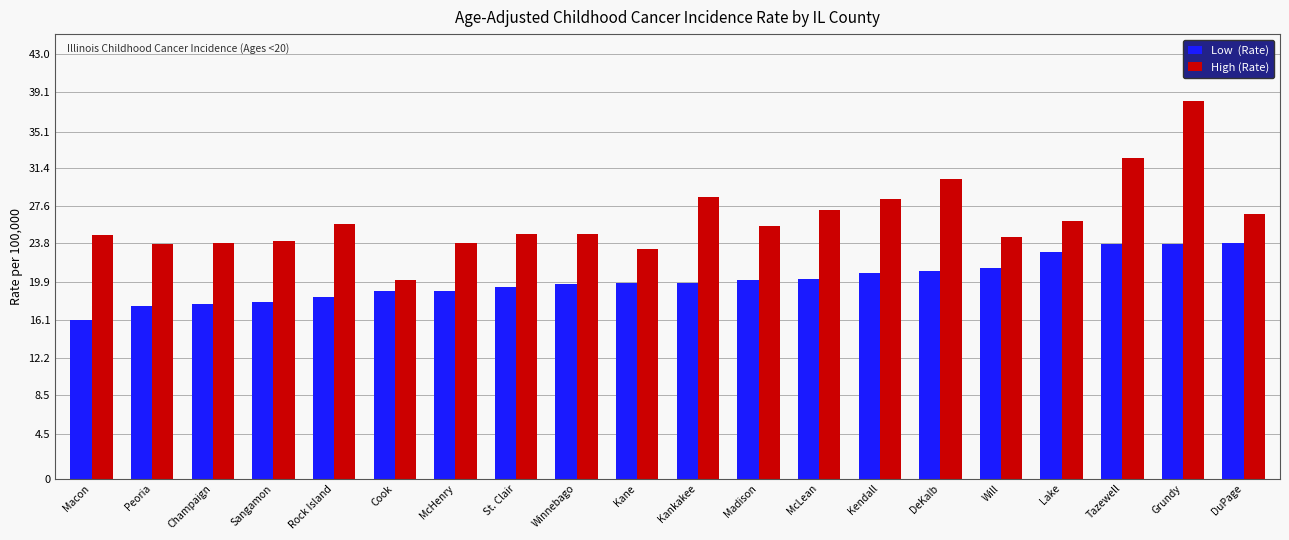

What is the spread (max minus min) of values at Sangamon?

6.2